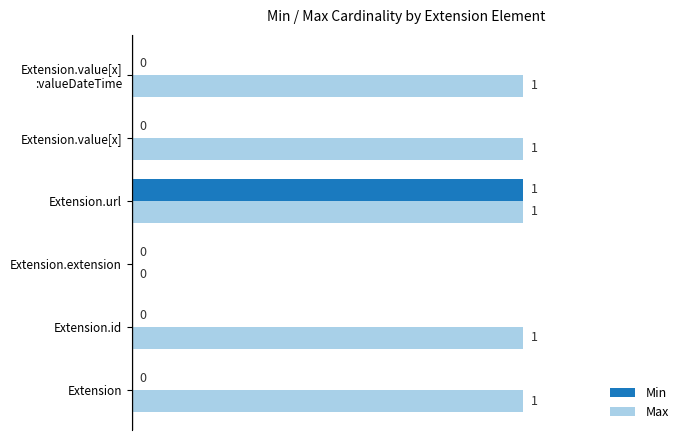

Count the Max values in the range 1 to 2.

5